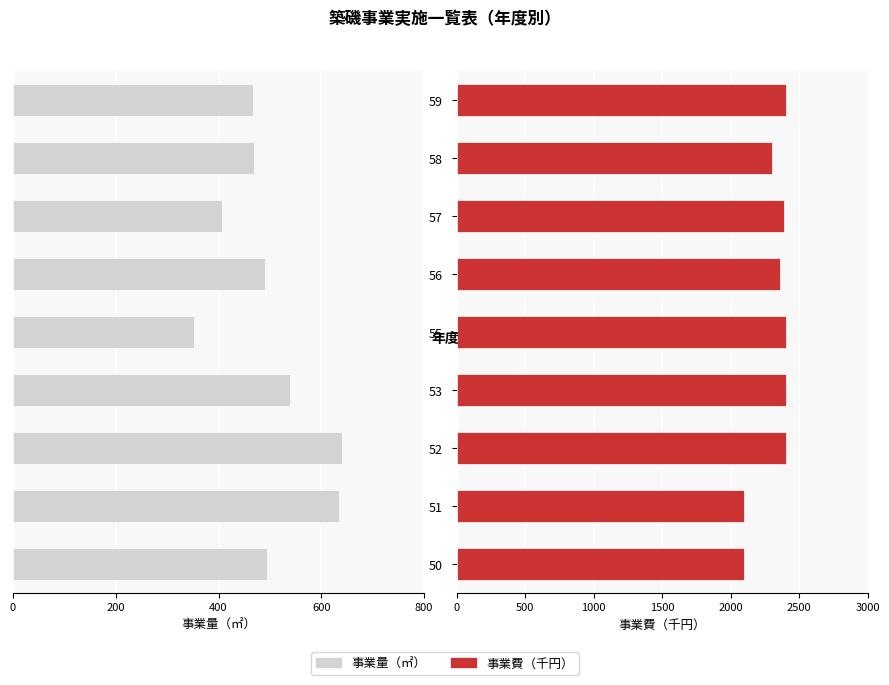

What is the average value of the 事業費（千円） series?

2316